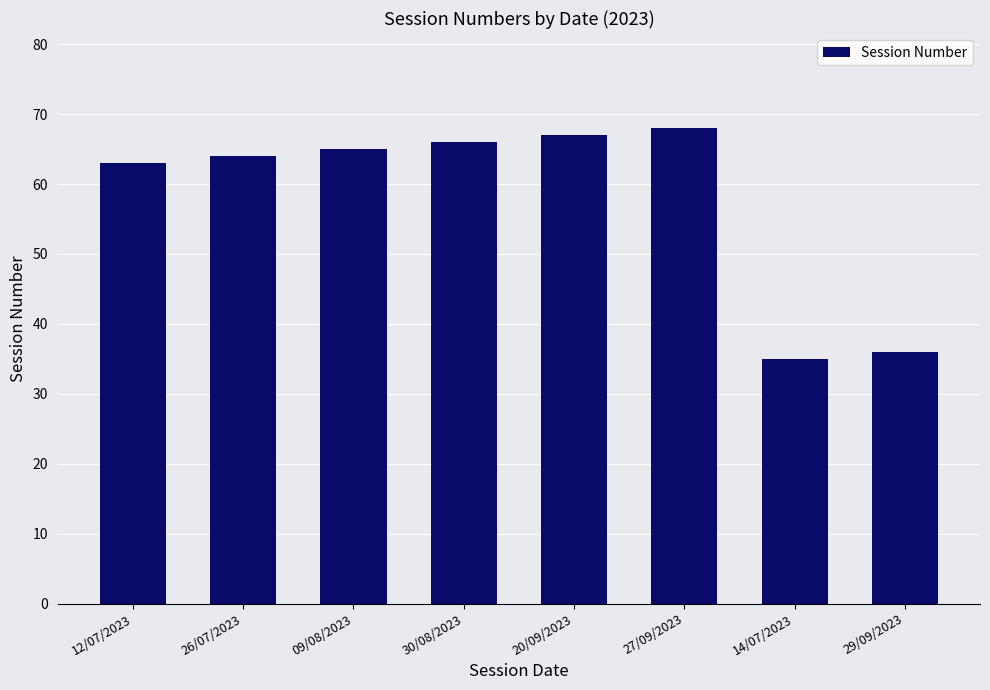

Which label corresponds to the largest value in the chart?

27/09/2023